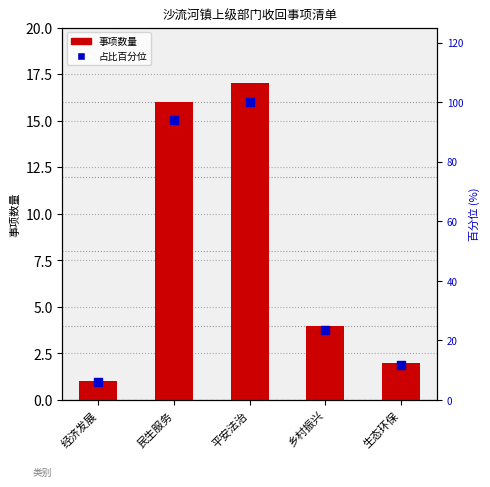

What is the total value across all series at 民生服务?

110.1